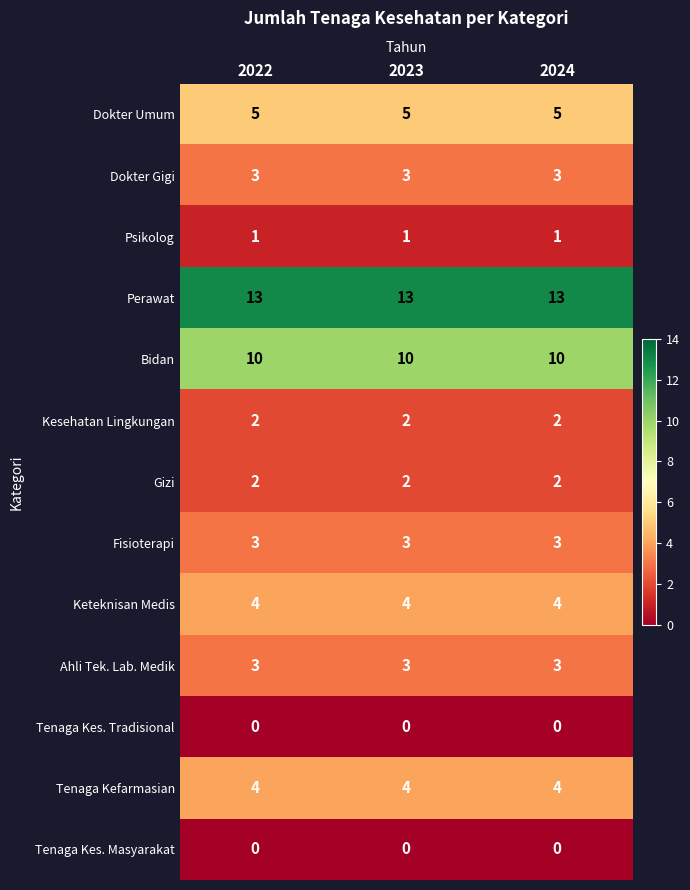

What is the highest value of the Tenaga Kefarmasian series?

4